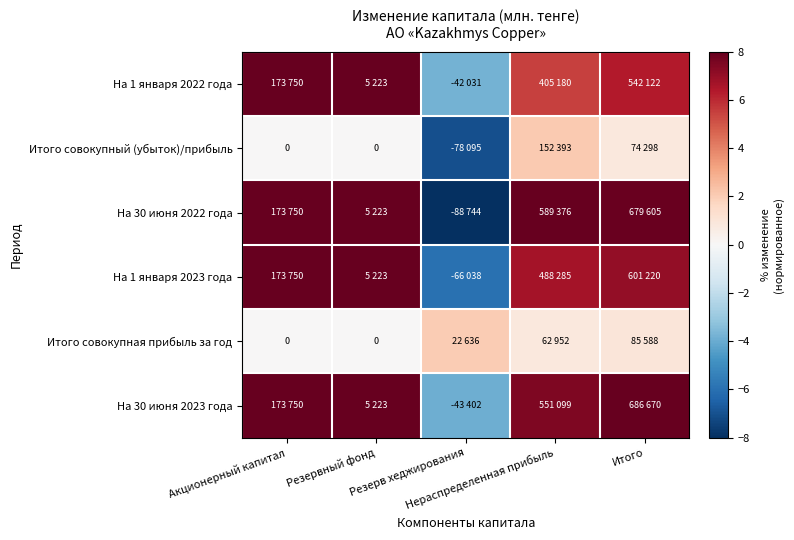

What is the difference between the maximum and second lowest values in the Итого совокупная прибыль за год series?

2.0